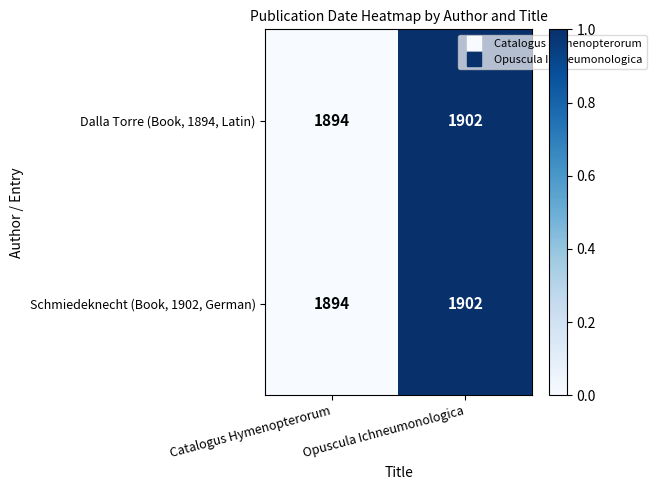

True or false: Dalla Torre (Book, 1894, Latin) has a value of 1902 at Opuscula Ichneumonologica.

True